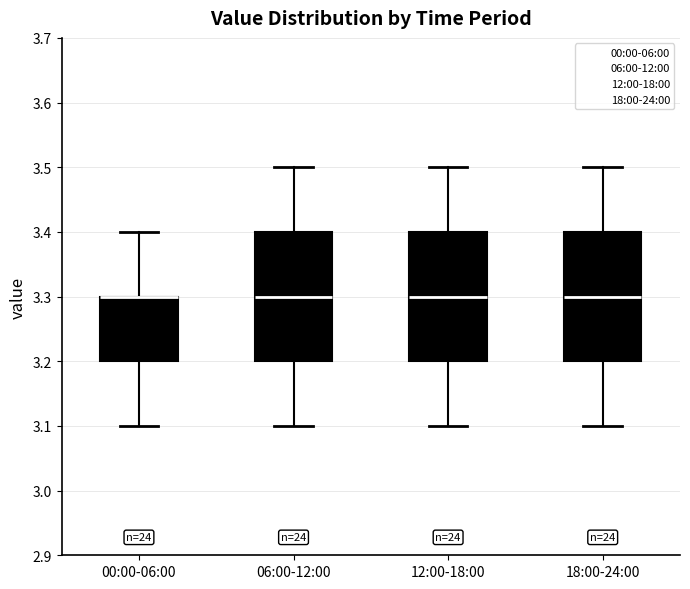

Reading left to right, read every box against the y-axis: the position of its median line, the range the box covers, and the ends of its whiskers. The values are not printed on the chart, so give them approximately, as read against the axis.

00:00-06:00: median 3.3 (drawn on the box's upper edge), box 3.2 to 3.3, whiskers 3.1 to 3.4
06:00-12:00: median 3.3, box 3.2 to 3.4, whiskers 3.1 to 3.5
12:00-18:00: median 3.3, box 3.2 to 3.4, whiskers 3.1 to 3.5
18:00-24:00: median 3.3, box 3.2 to 3.4, whiskers 3.1 to 3.5